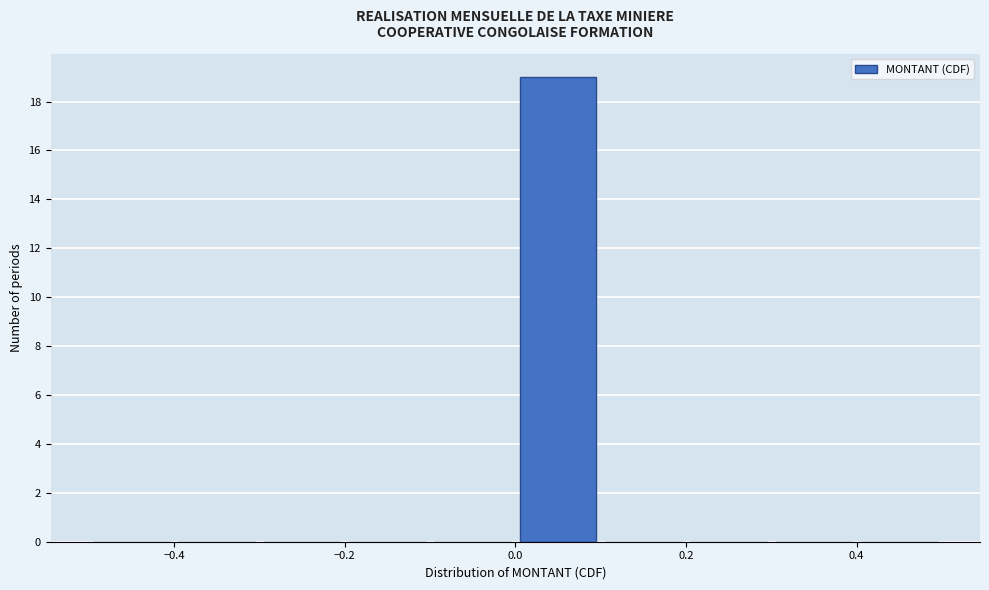

Over which range of the x-axis is the bar tallest?

0.0 to 0.1